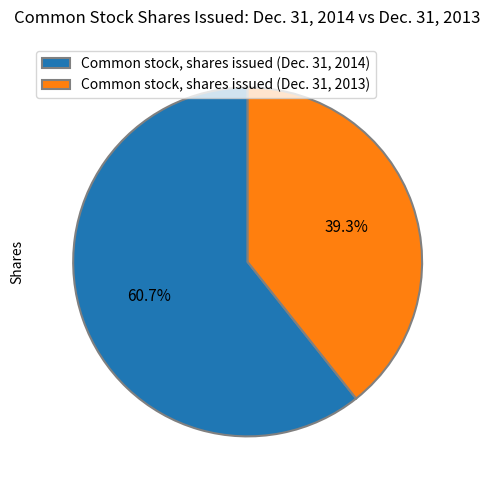

How much of the chart is everything except Common stock, shares issued (Dec. 31, 2014)?

39.3%